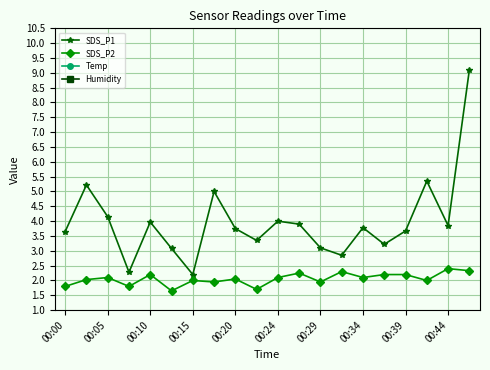

True or false: Humidity and SDS_P2 intersect in this chart.

False